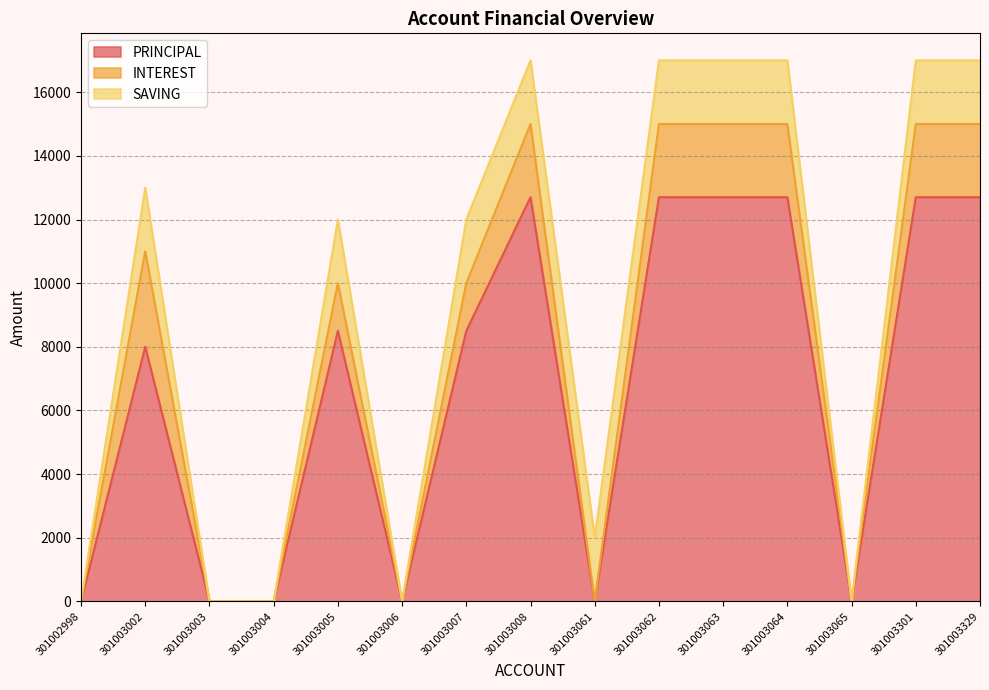

Between 301003329 and 301002998, which is larger?

301003329